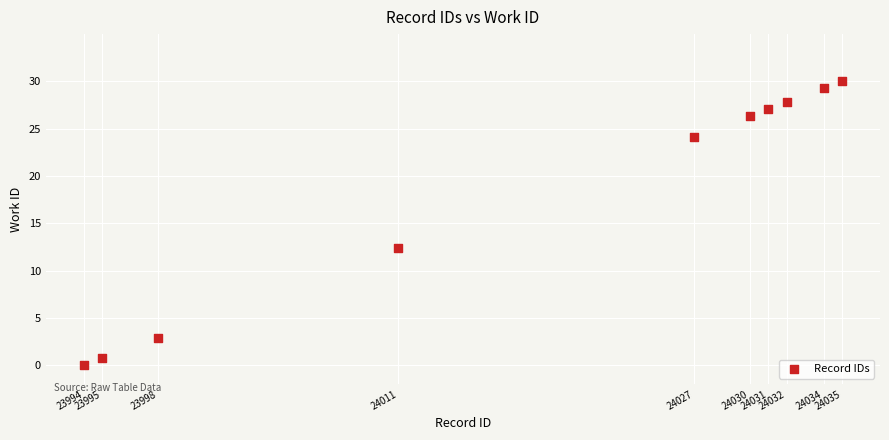

What Y value in the scatter plot is closest to 15?

12.4